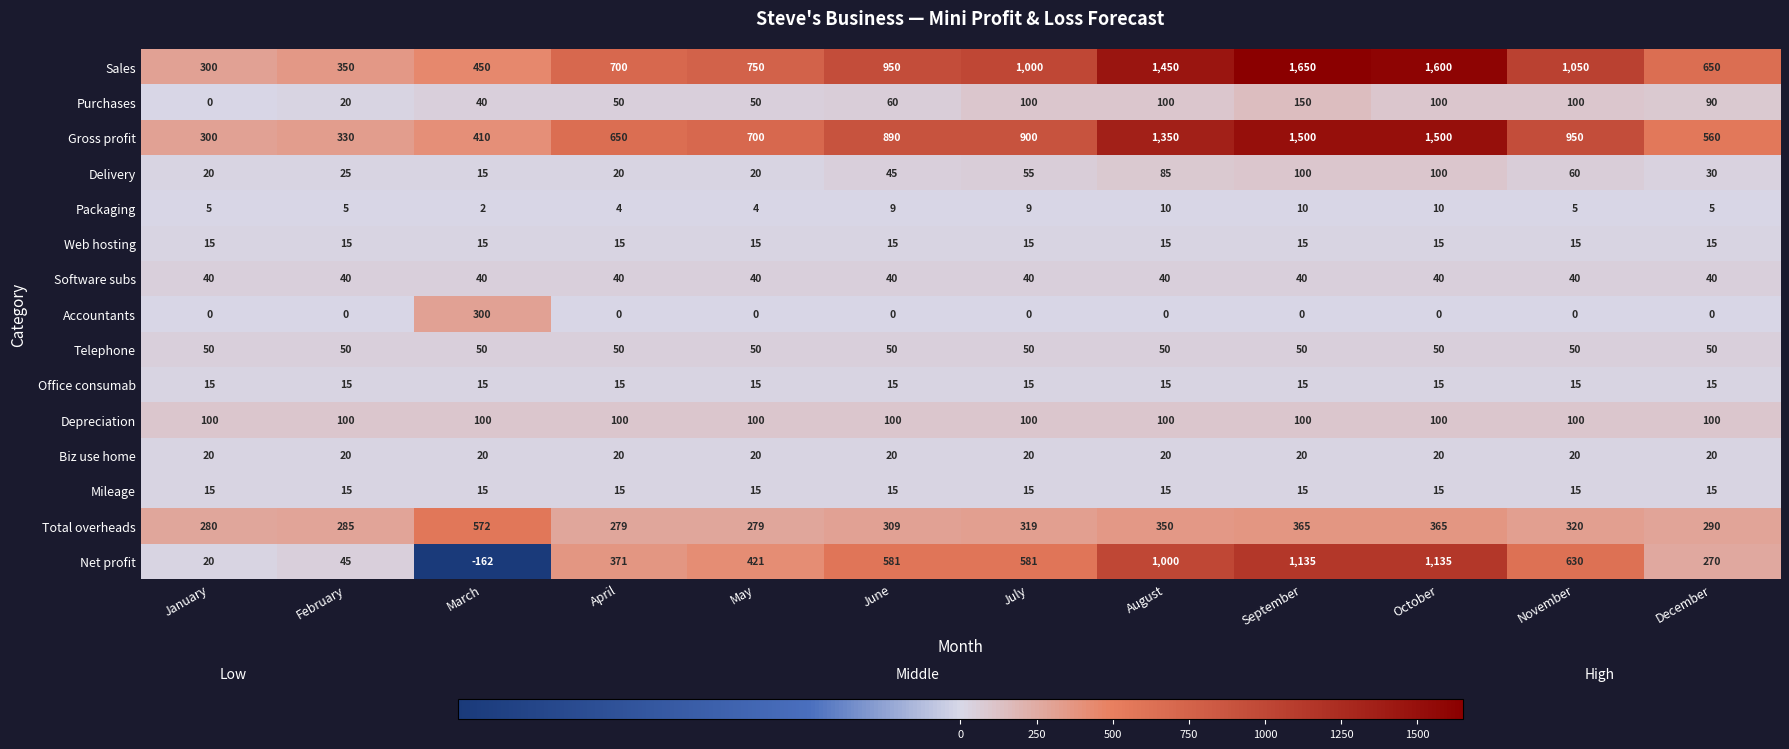

Which category has the lowest value across all series?

March